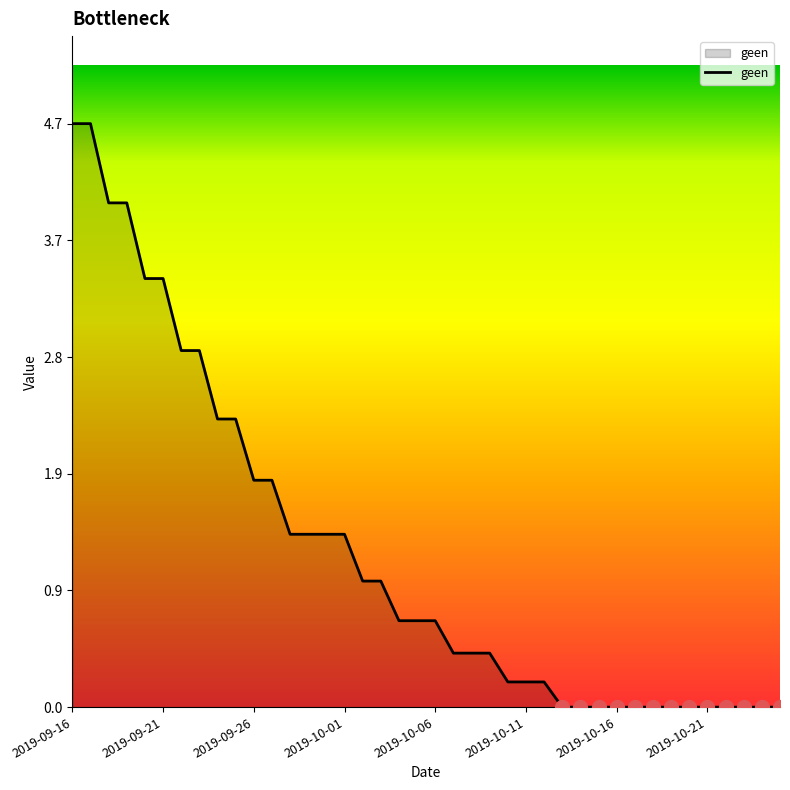

What is the greatest value displayed?

4.7